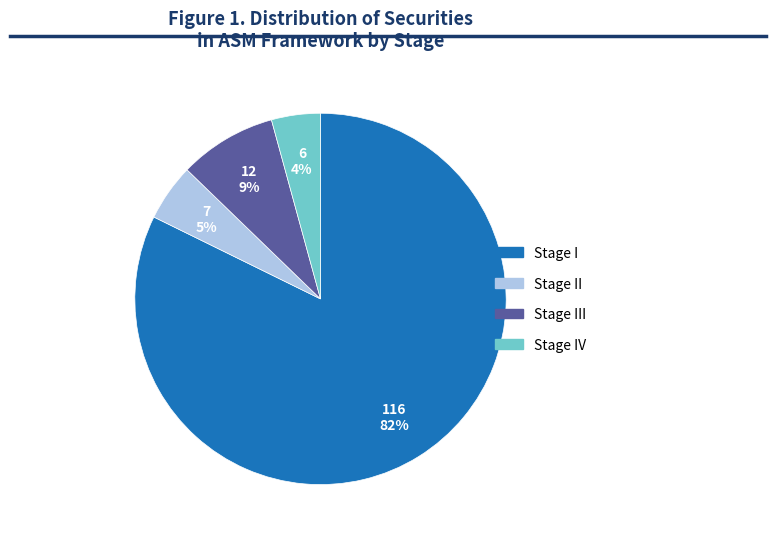

To the nearest percent, what is the difference between the largest and smallest slice percentages?

78%